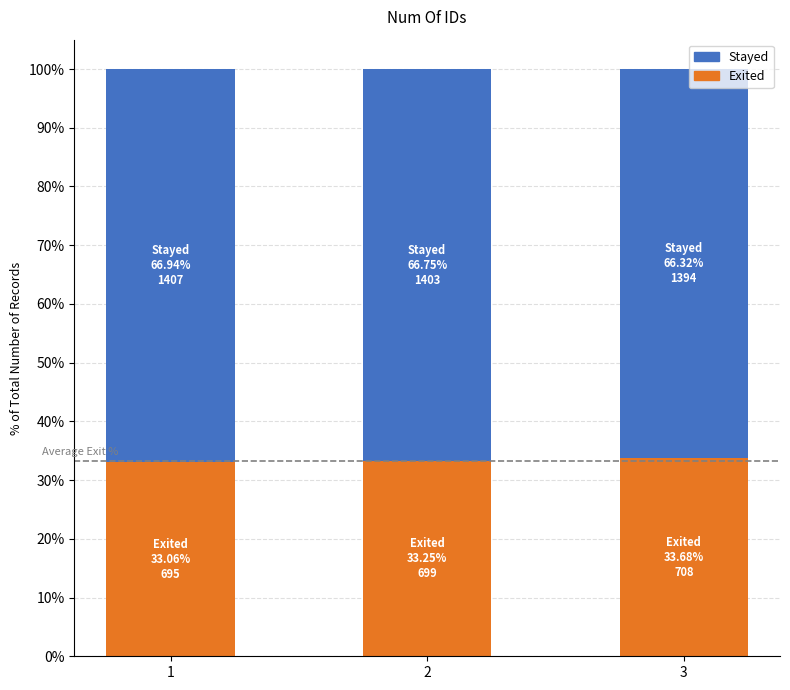

Are the bars horizontal?

No